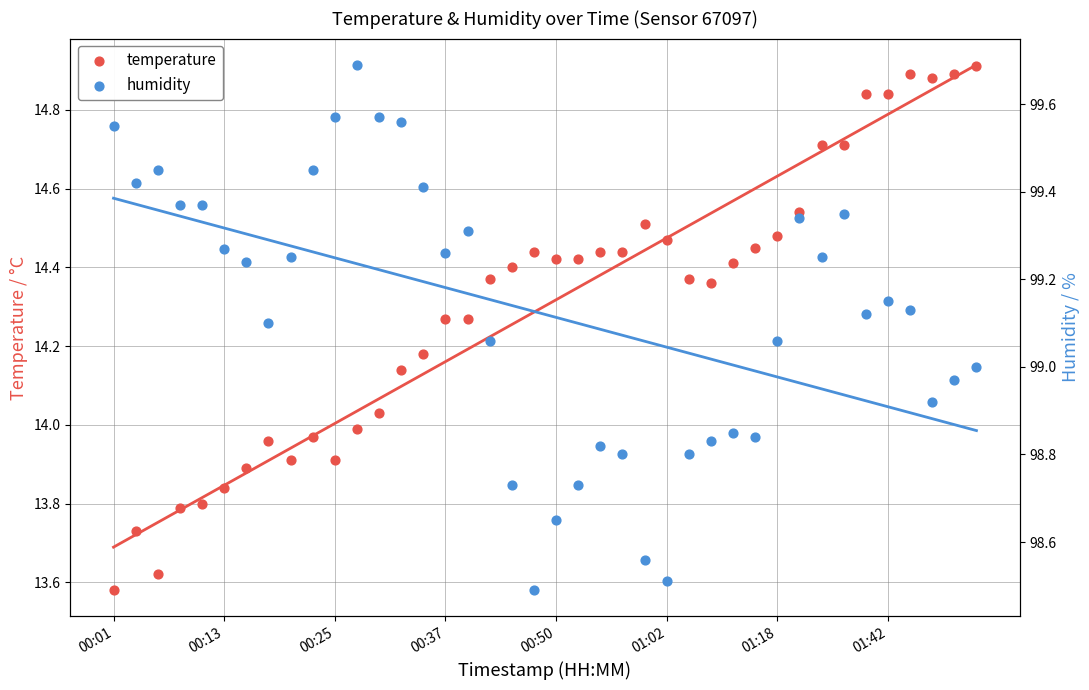

What are all the series names shown in the legend?

temperature, humidity